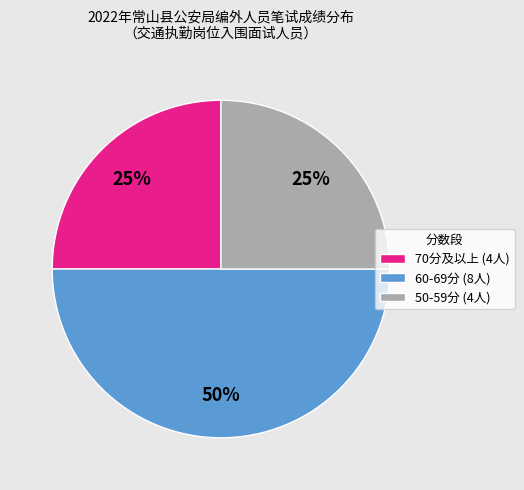

What is the largest slice in the pie chart?

60-69分 (8人)